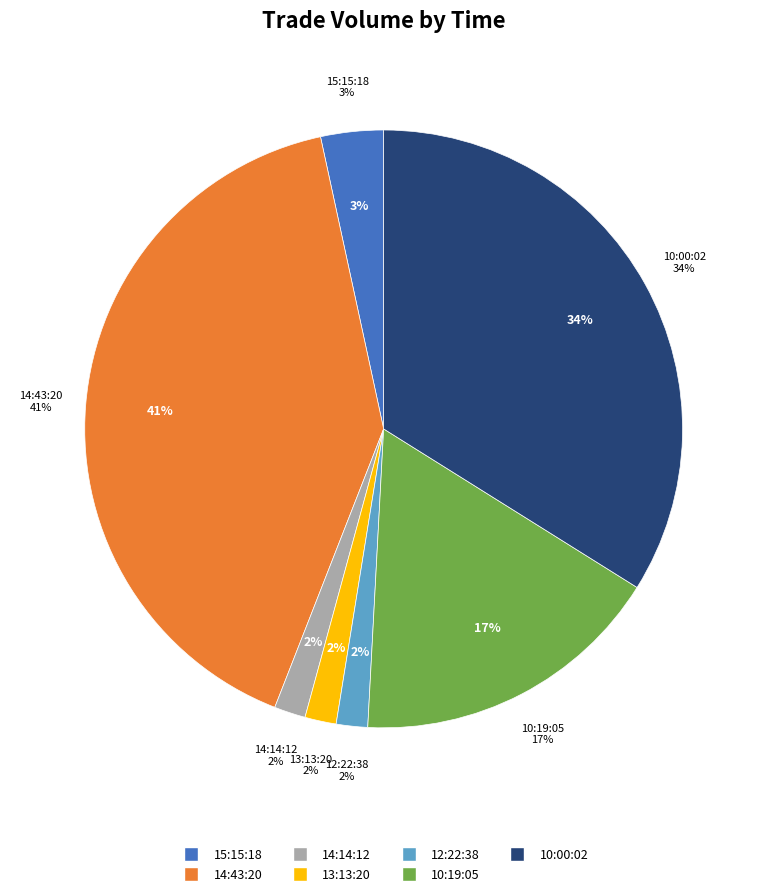

To the nearest percent, what percentage of the pie is 10:19:05?

17%